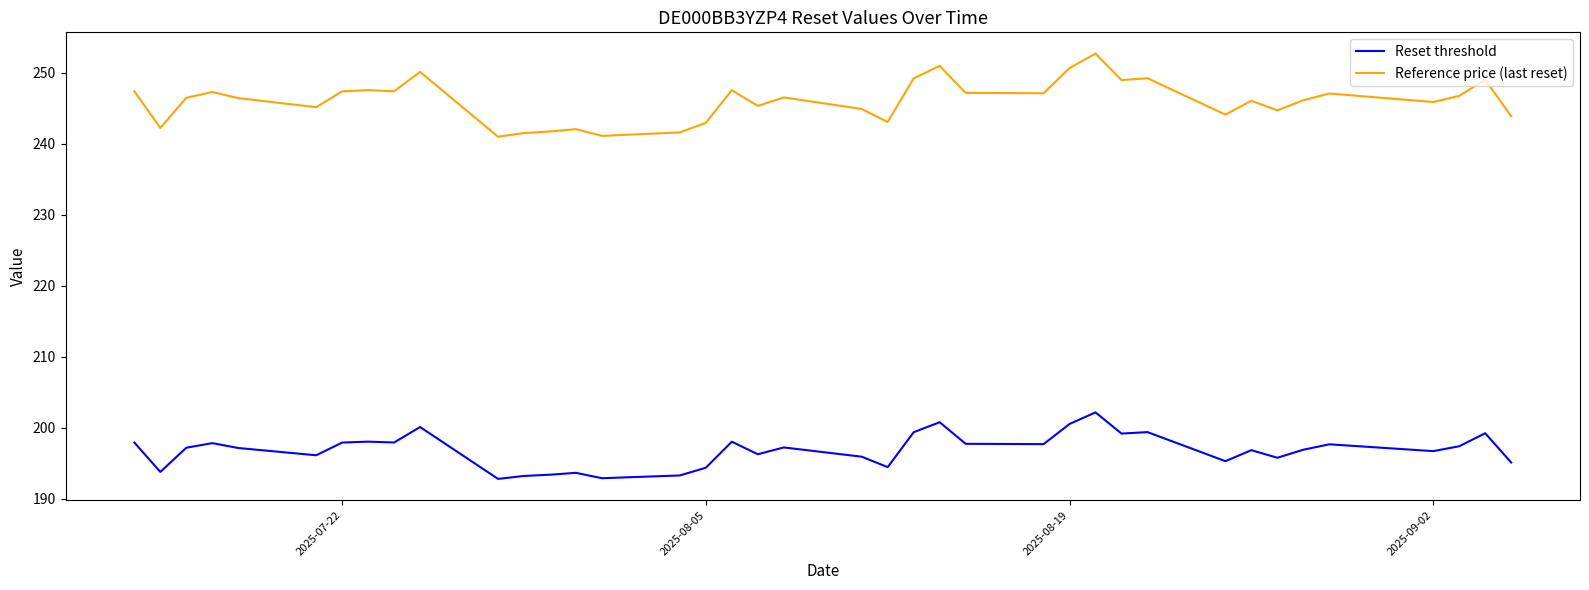

Which series has the largest total across all categories?

Reference price (last reset)